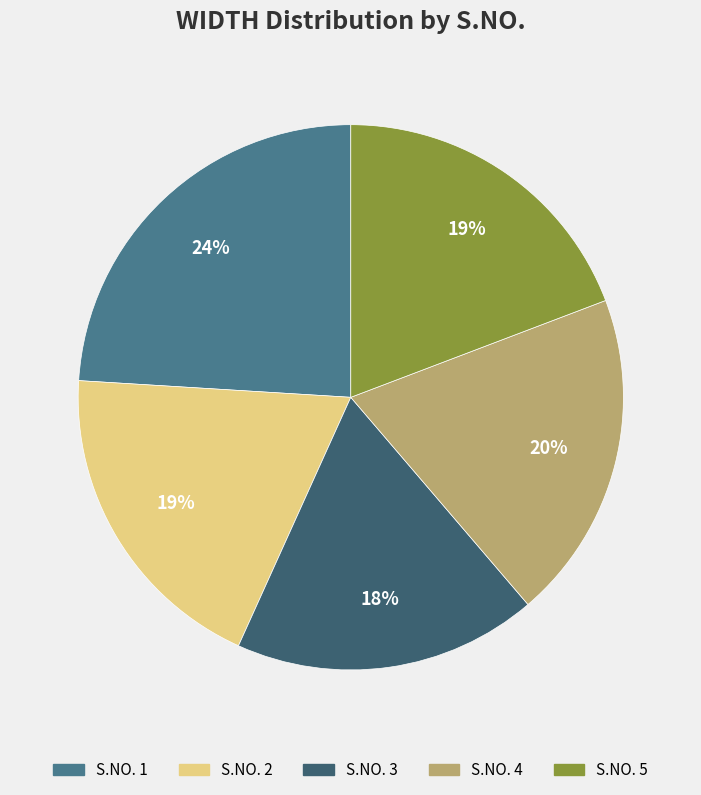

Is there any slice that represents more than half of the pie?

No